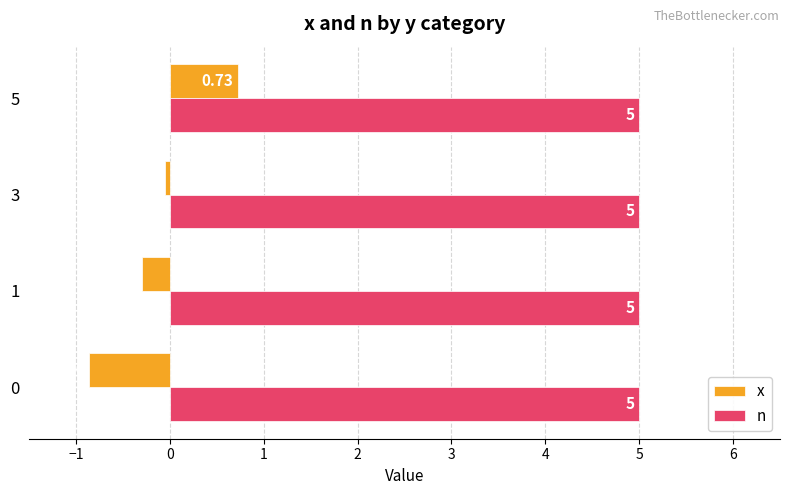

Which series has the widest spread of values?

x